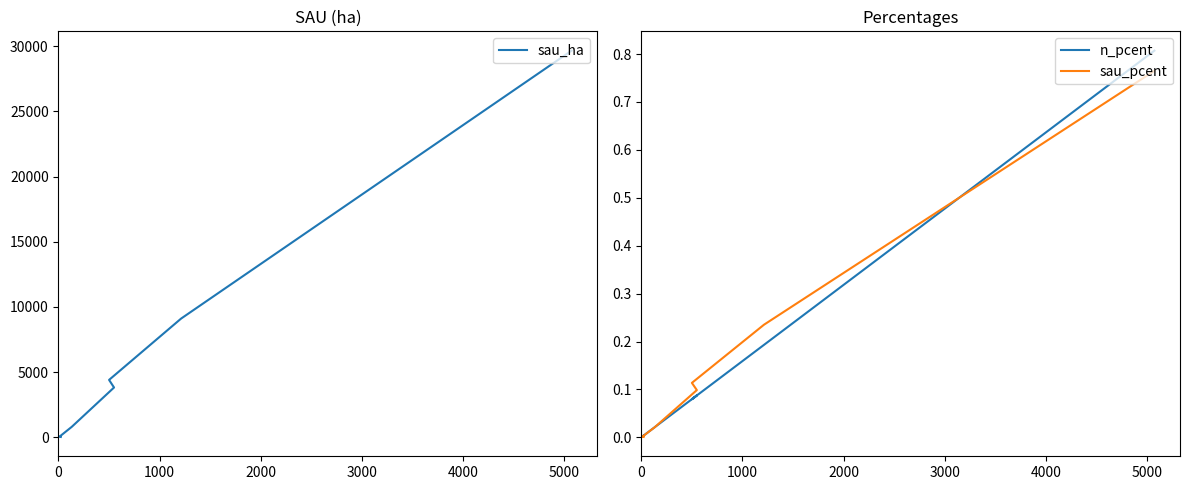

How many lines are shown in the chart?

3